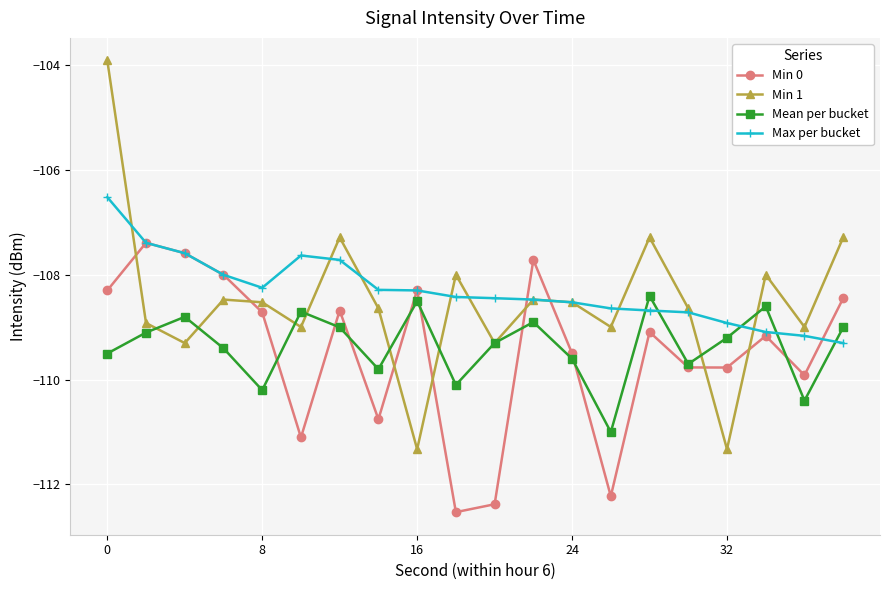

Which series has the largest range (max minus min)?

Min 1